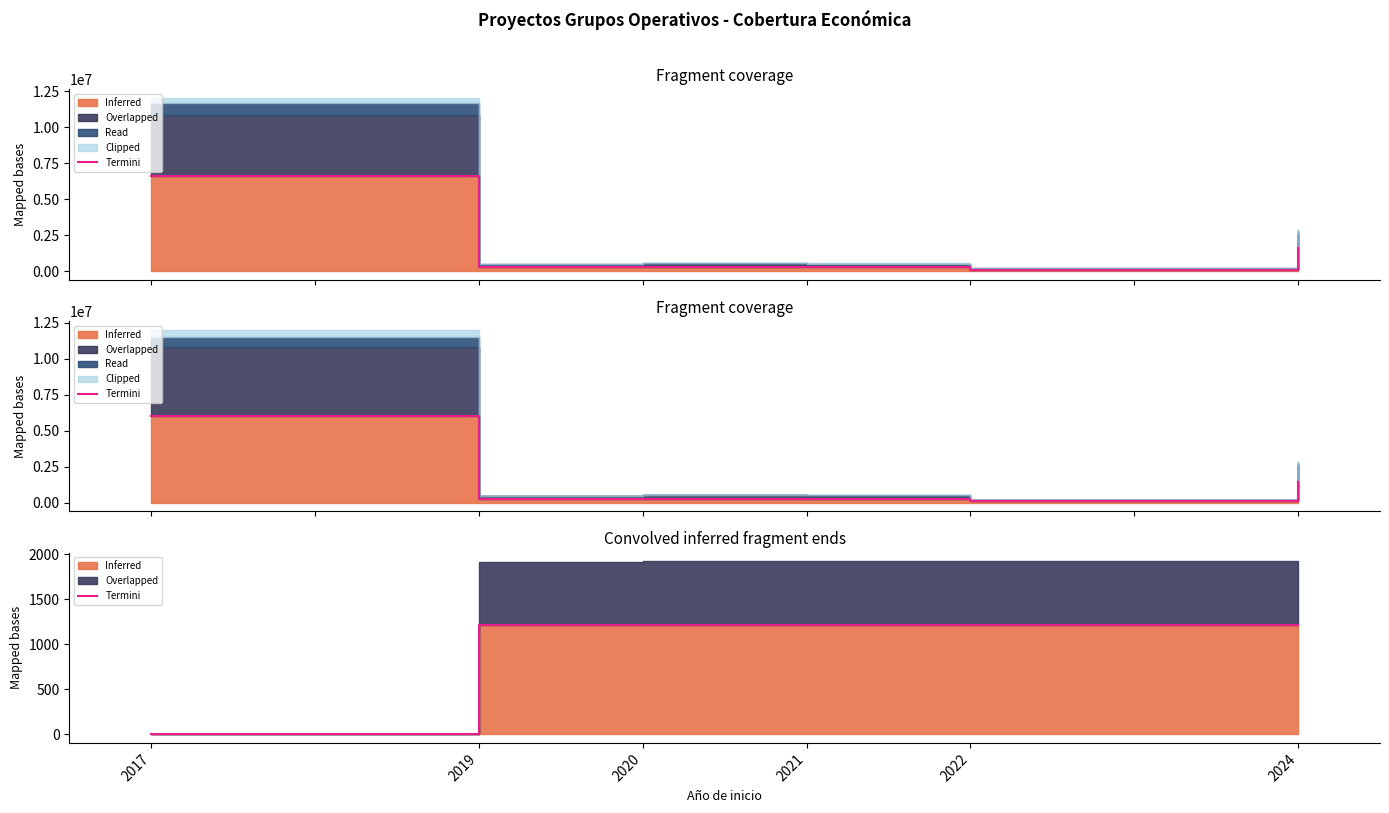

What is the average value?

1011.8